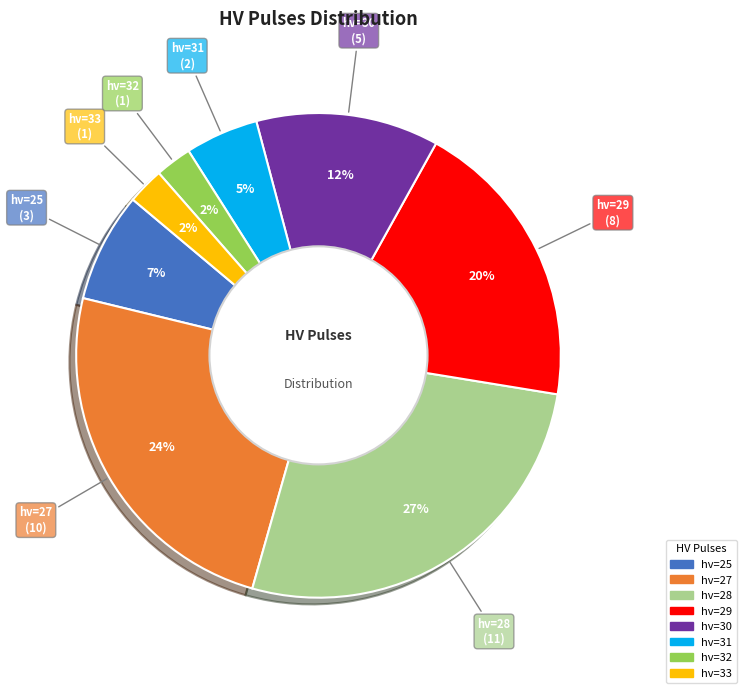

Is there a majority slice in this chart?

No